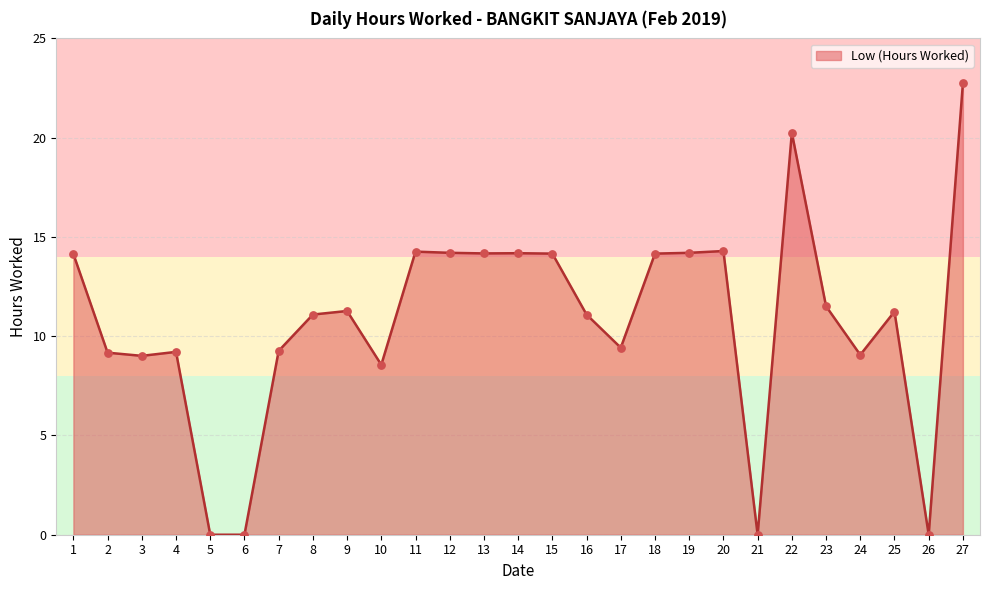

What is the change in value from 17 to 27?

+13.3